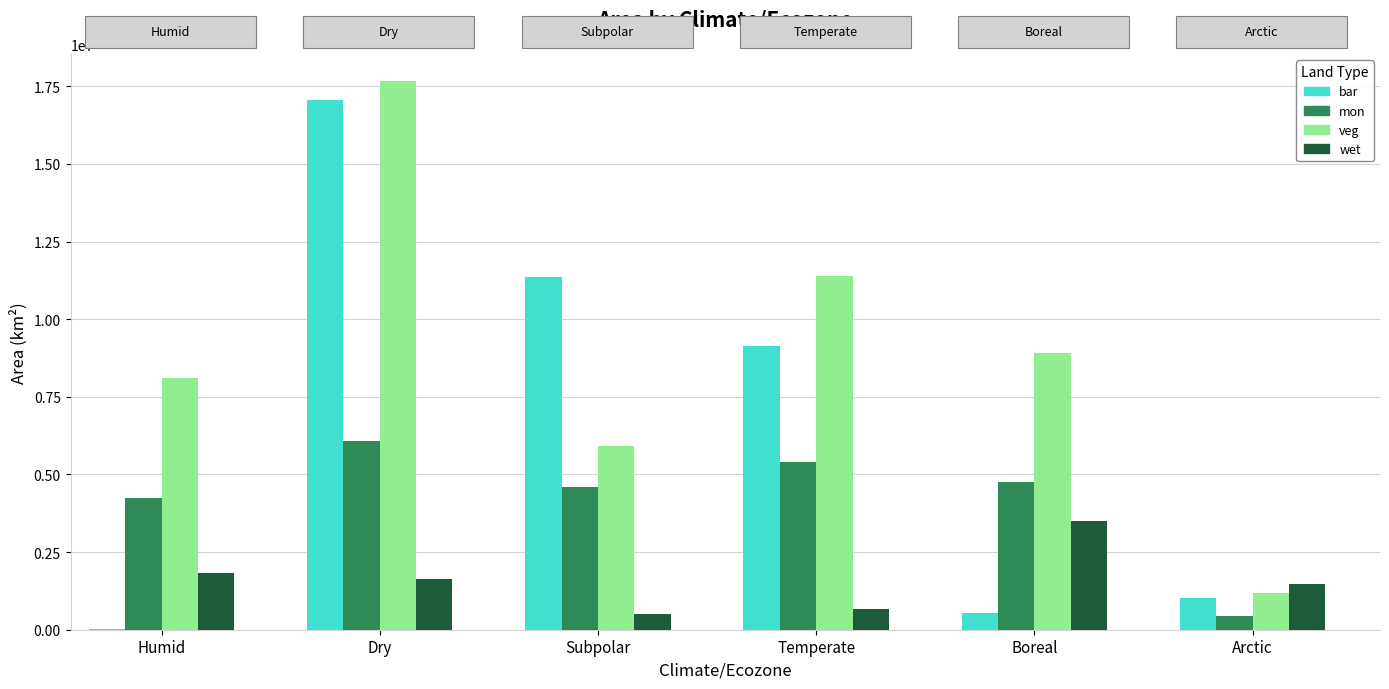

Is the value of bar at Subpolar greater than the value of mon at Boreal?

Yes